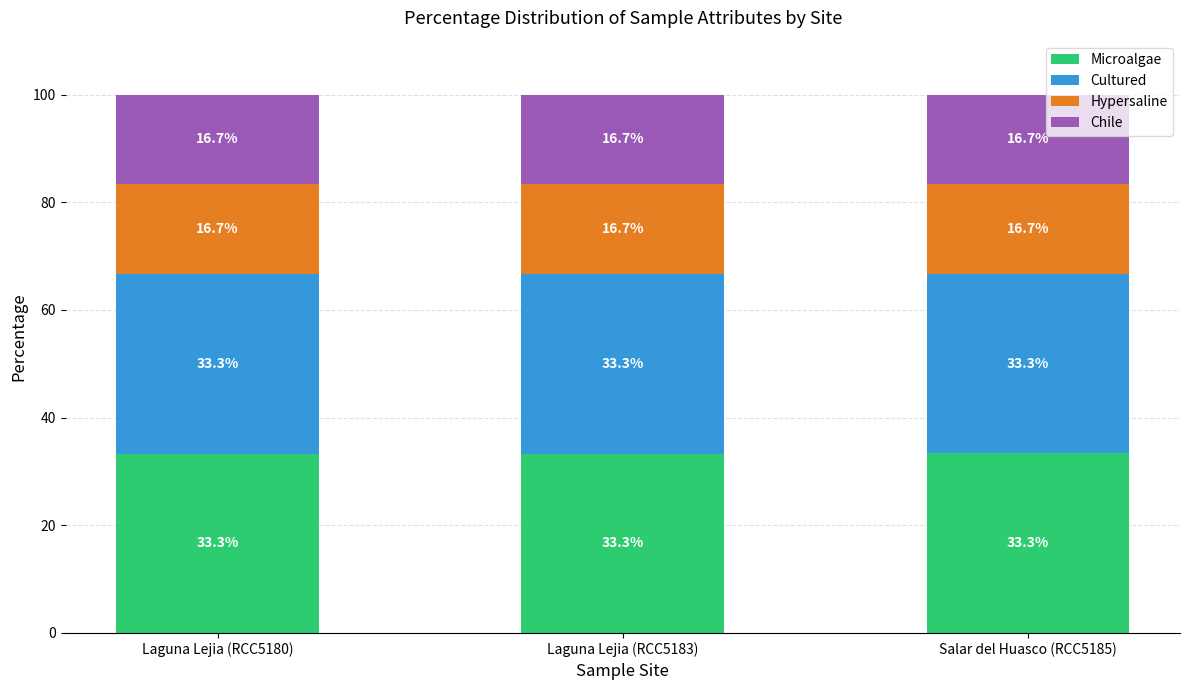

Is it true that Microalgae equals 33.3 at Laguna Lejia (RCC5180)?

True